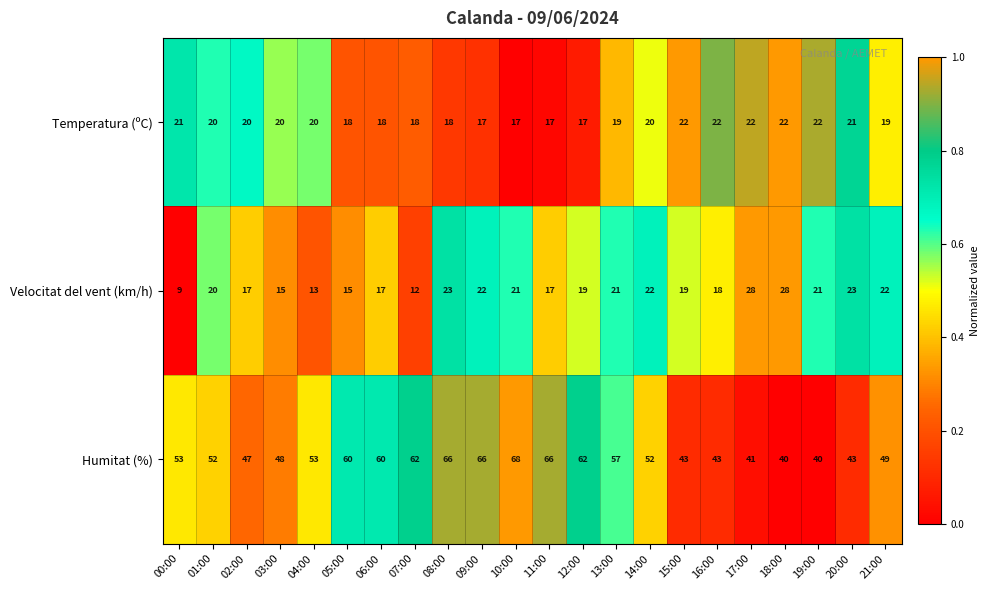

What is the total value across all series at 03:00?

83